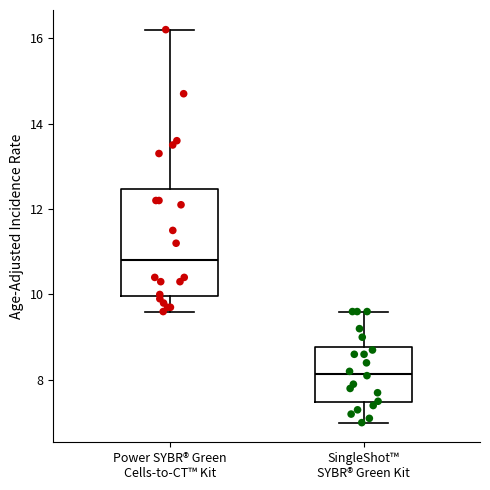

Where is the lower edge of the box for Power SYBR® Green Cells-to-CT™ Kit on the y-axis? The values are not printed on the chart, so give them approximately, as read against the axis.

10.0